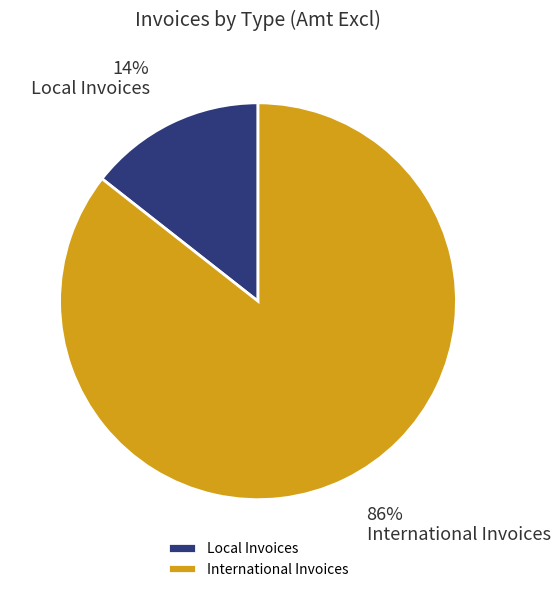

Rank the categories by value from highest to lowest.

International Invoices, Local Invoices